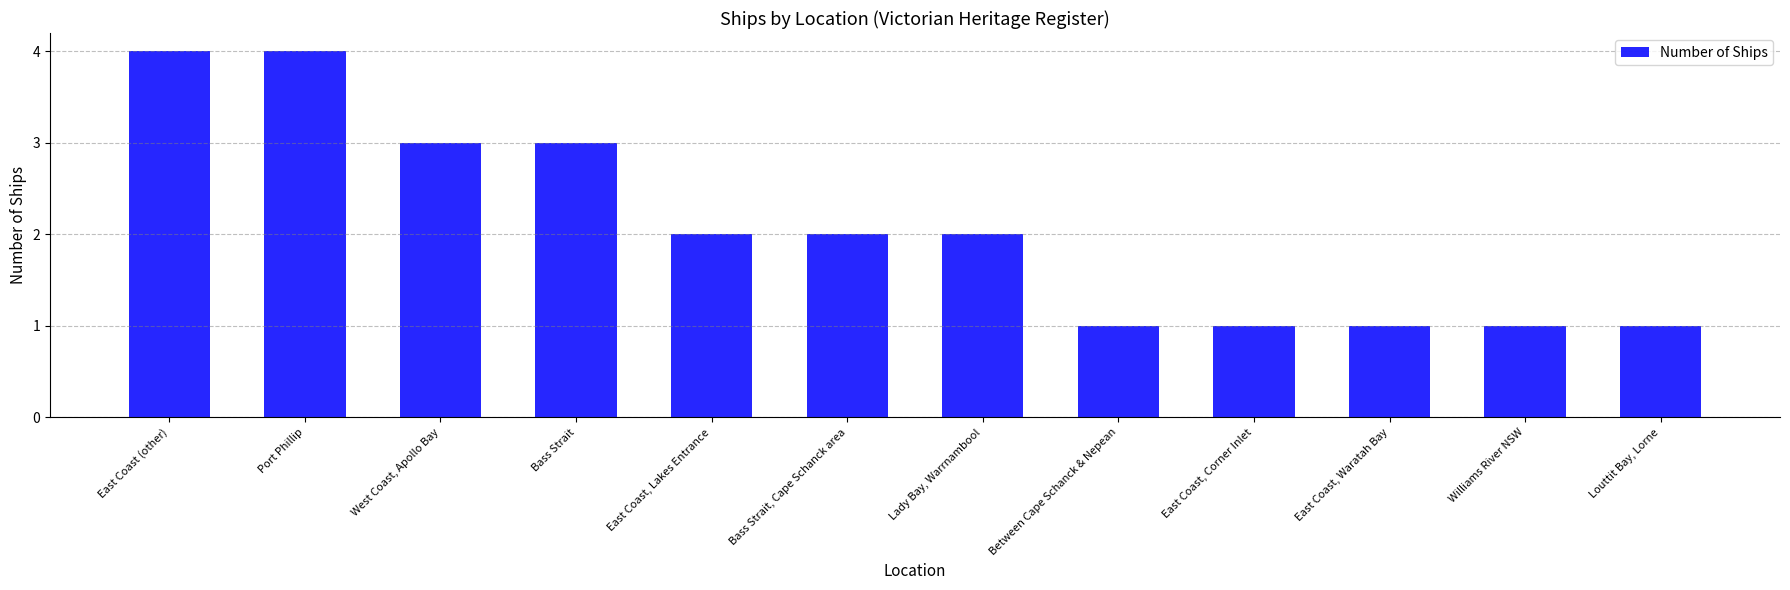

Between Bass Strait, Cape Schanck area and Williams River NSW, which is larger?

Bass Strait, Cape Schanck area